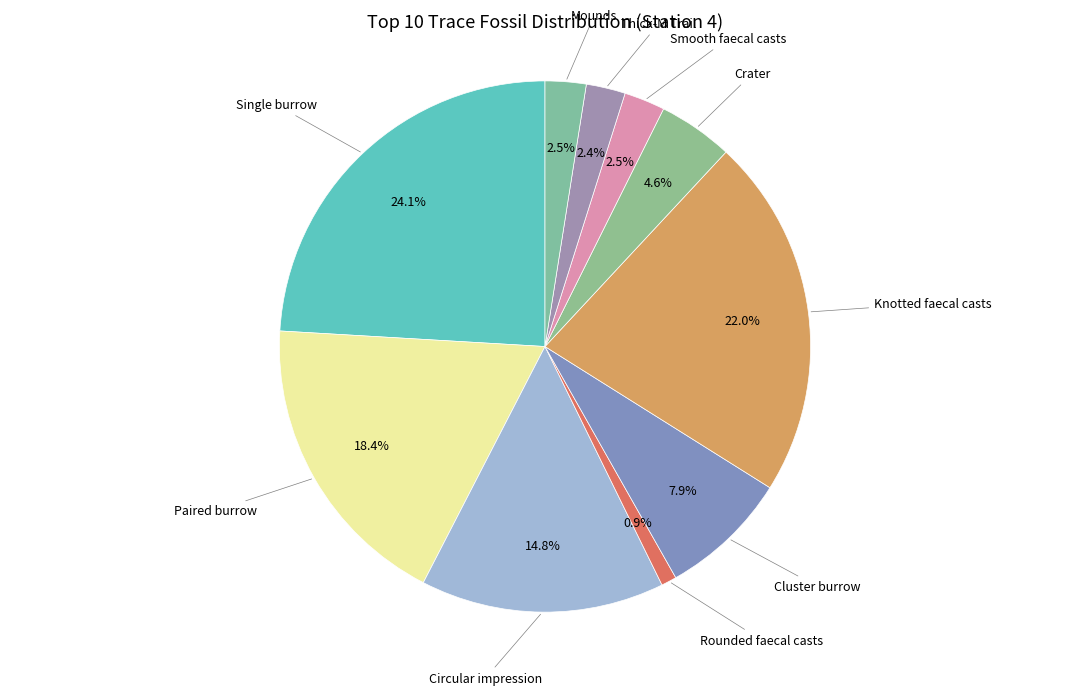

How many segments does this pie chart have?

10